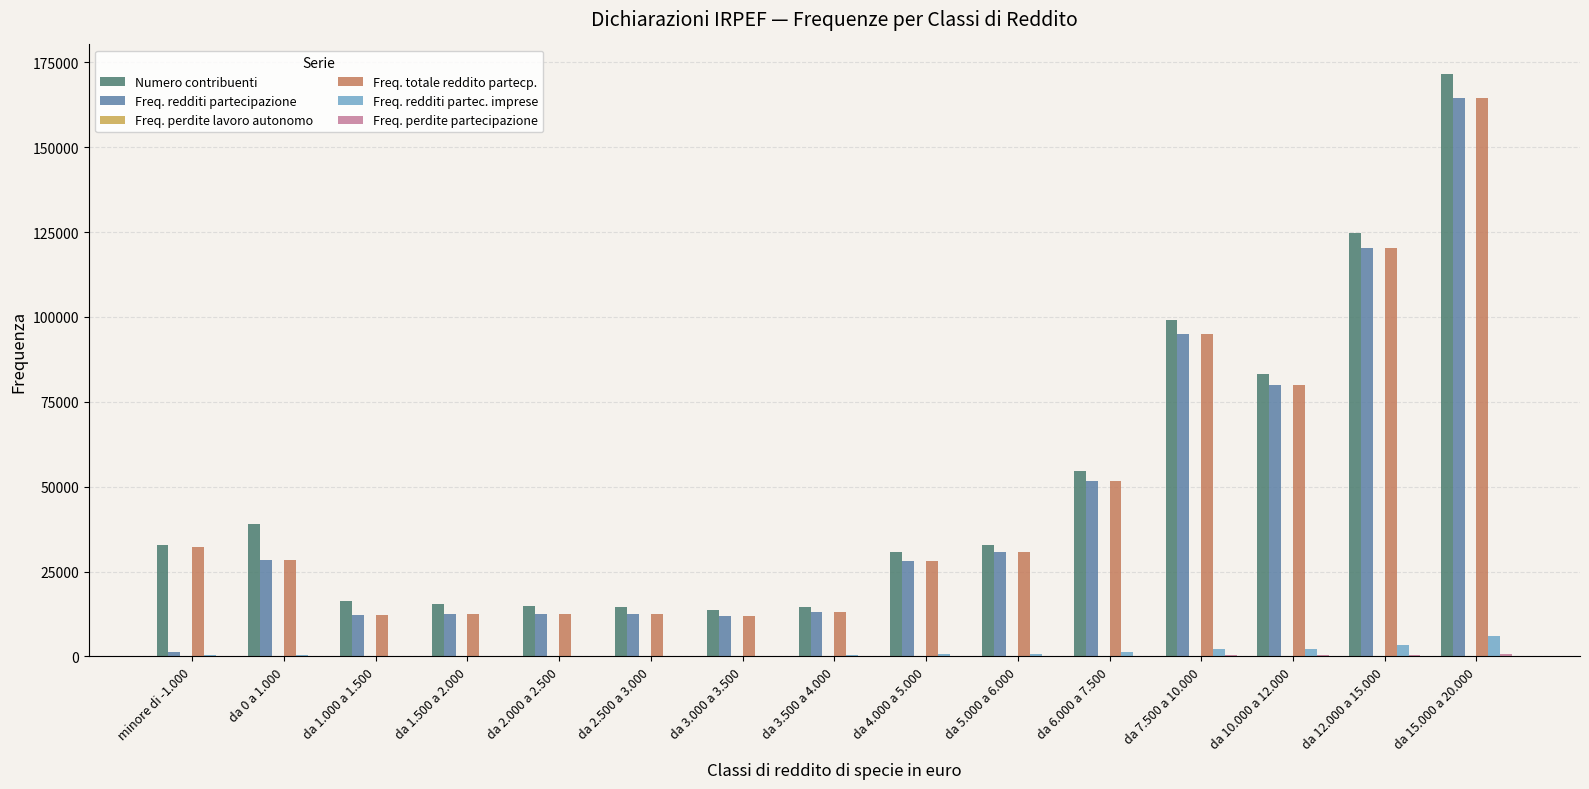

Is the value of Freq. redditi partecipazione at da 4.000 a 5.000 greater than the value of Freq. totale reddito partecp. at da 6.000 a 7.500?

No